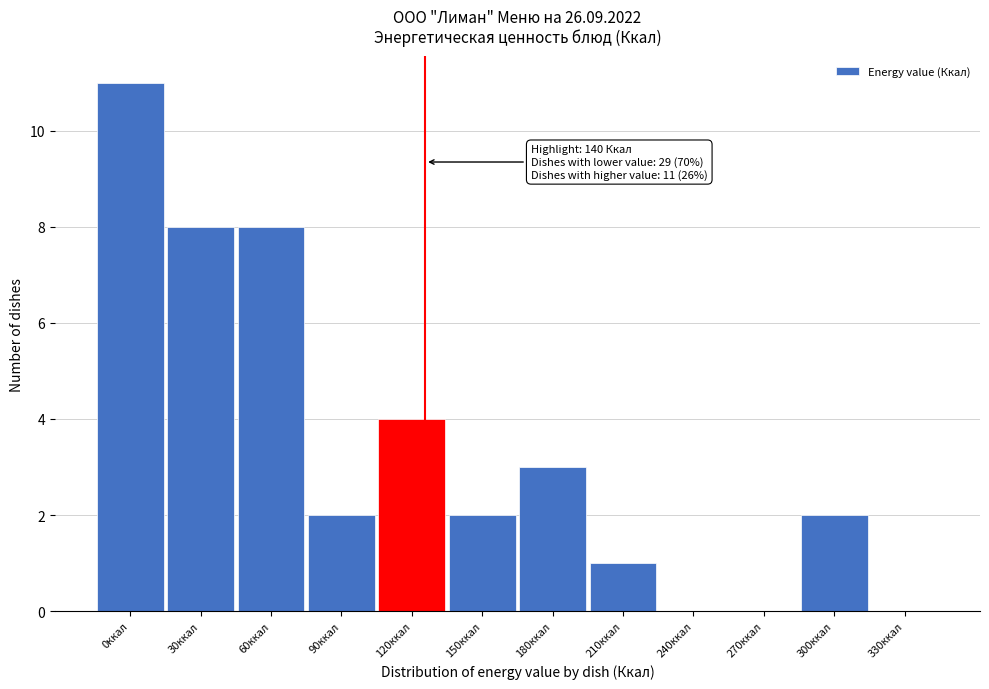

Reading left to right, list all the values displayed in this chart.

0ккал=11	30ккал=8	60ккал=8	90ккал=2	120ккал=4	150ккал=2	180ккал=3	210ккал=1	240ккал=0	270ккал=0	300ккал=2	330ккал=0